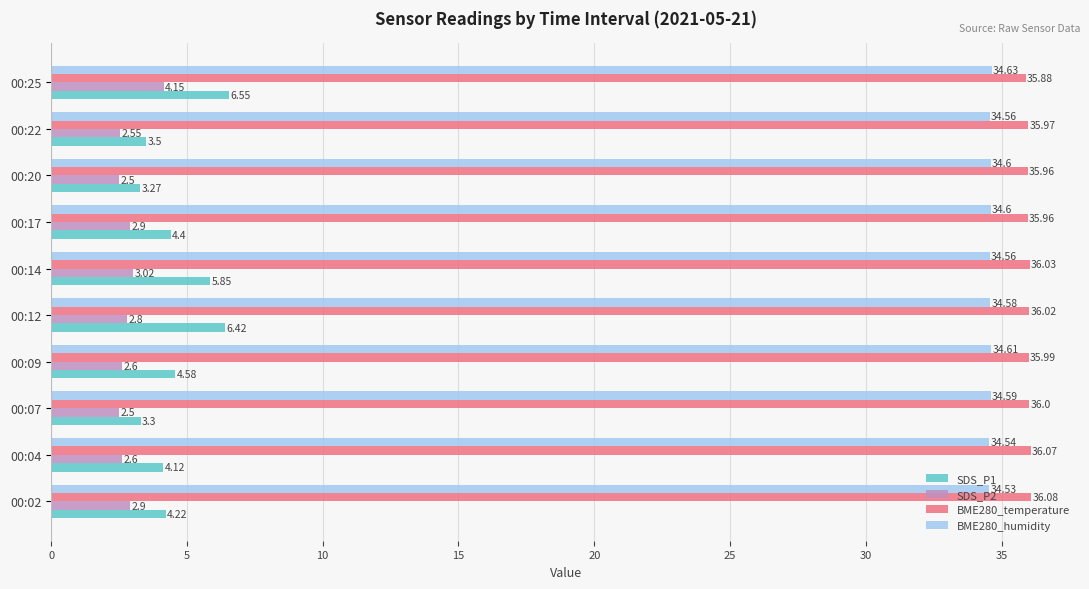

What is the lowest value of the BME280_temperature series?

35.9